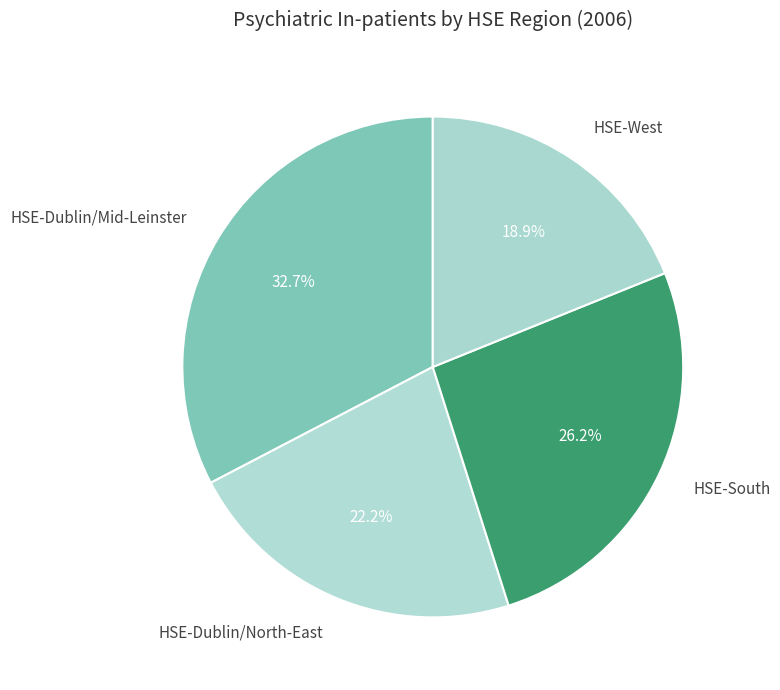

How many slices are in this pie chart?

4